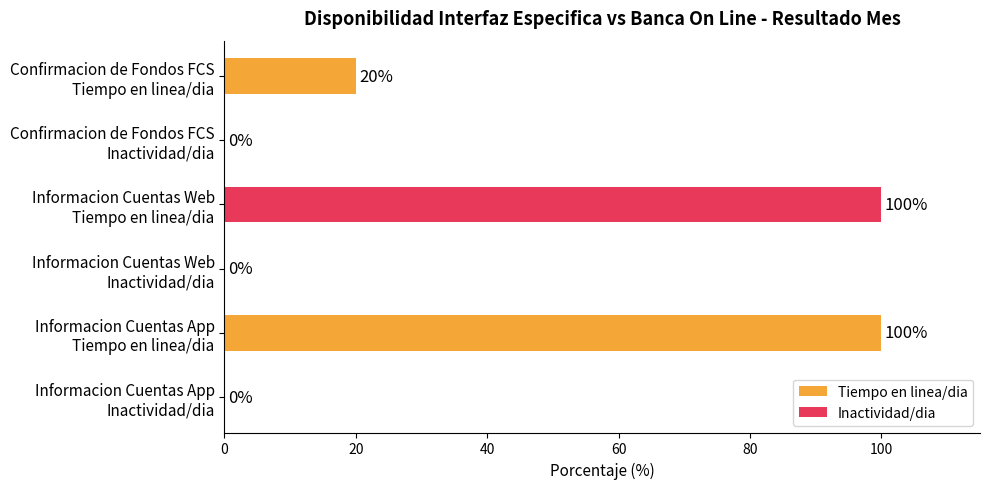

How many values are between 0 and 100?

6